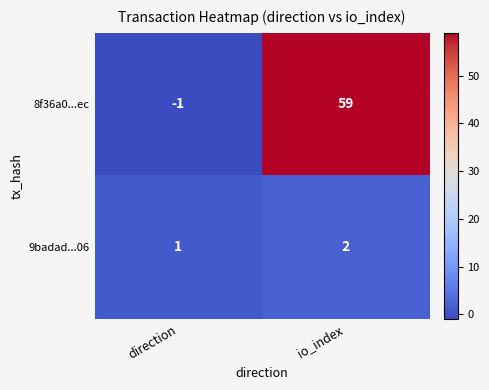

What is the total value across all series at io_index?

61